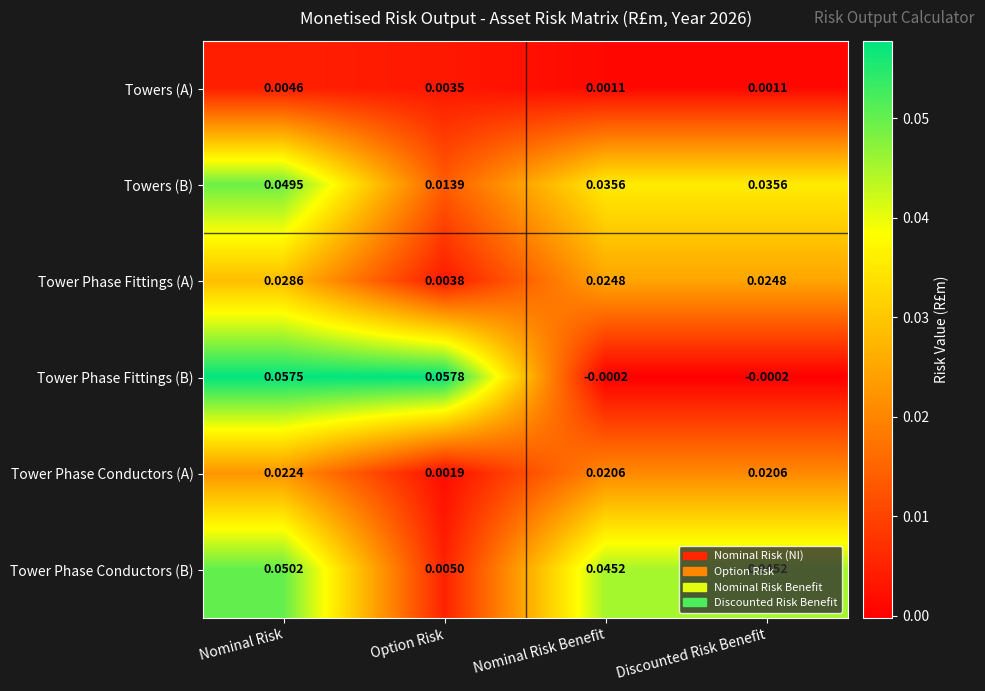

At which category does the chart reach its peak across all series?

Option Risk